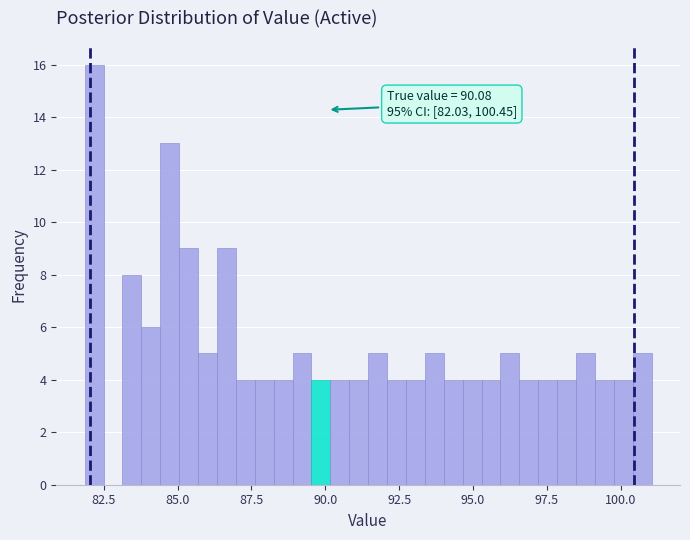

Read against the x-axis, roughly where is the centre of the tallest bar?

82.0